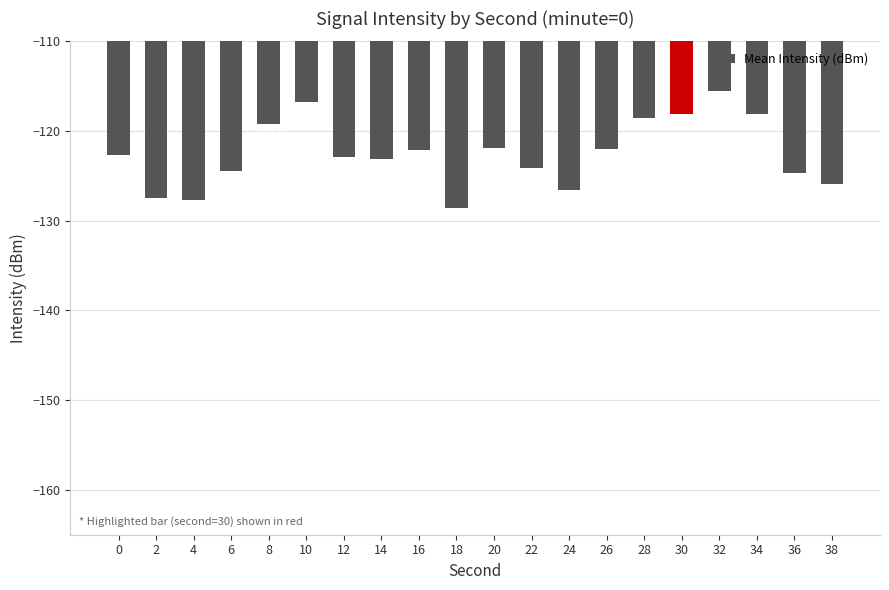

Count the number of categories in the chart.

20